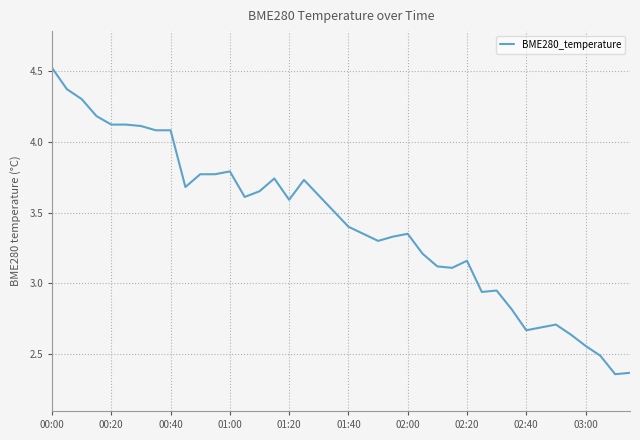

Count the number of categories in the chart.

40